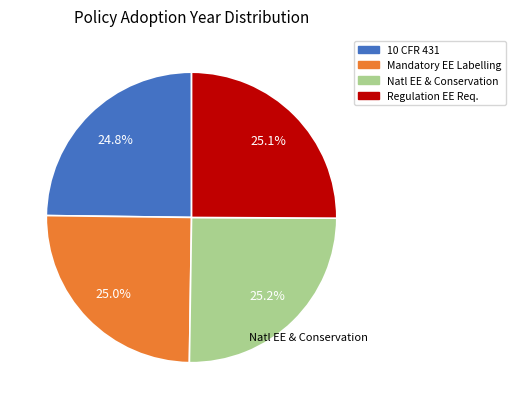

To the nearest percent, what is the average slice percentage?

25%